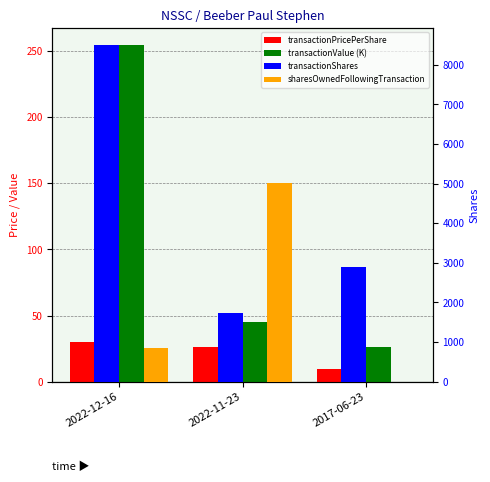

Reading left to right, transcribe all the data shown in this chart.

transactionPricePerShare: 2022-12-16=29.9	2022-11-23=26.1	2017-06-23=9.2
transactionValue (K): 2022-12-16=254.6	2022-11-23=45.2	2017-06-23=26.6
transactionShares: 2022-12-16=8501.0	2022-11-23=1731.0	2017-06-23=2886.0
sharesOwnedFollowingTransaction: 2022-12-16=860.0	2022-11-23=5016.0	2017-06-23=0.0